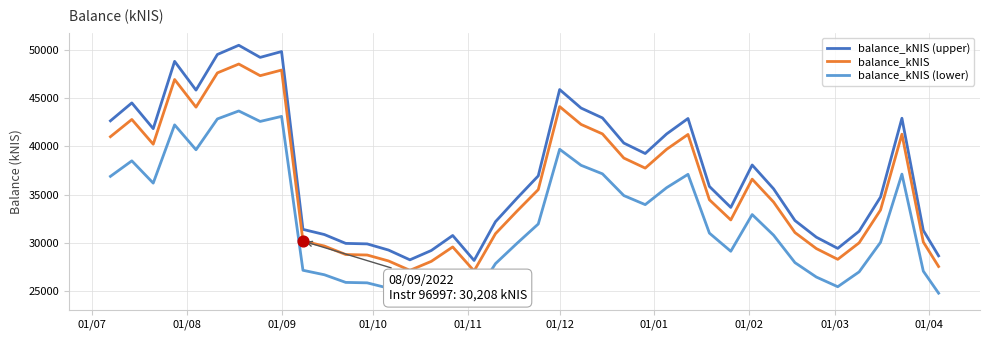

Which series has the largest total across all categories?

balance_kNIS (upper)